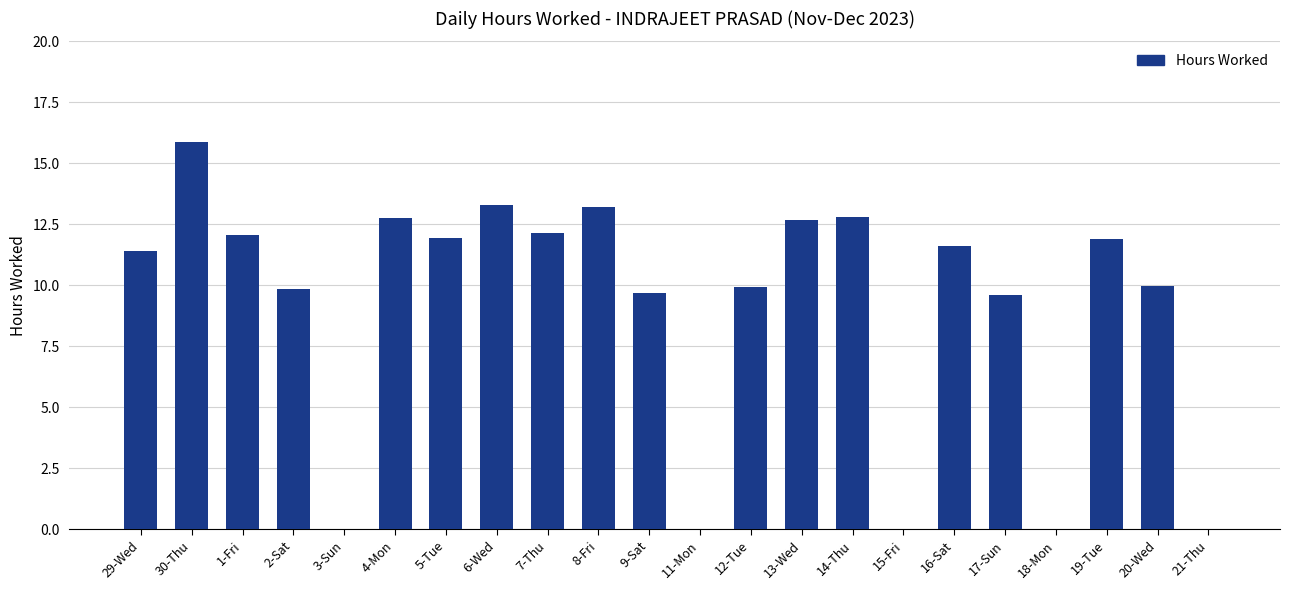

Where does the data first go above 11?

29-Wed